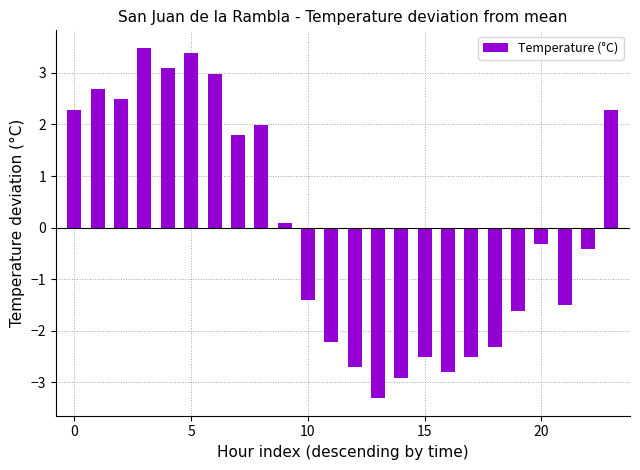

What is the difference between the second highest and second lowest values?

6.3